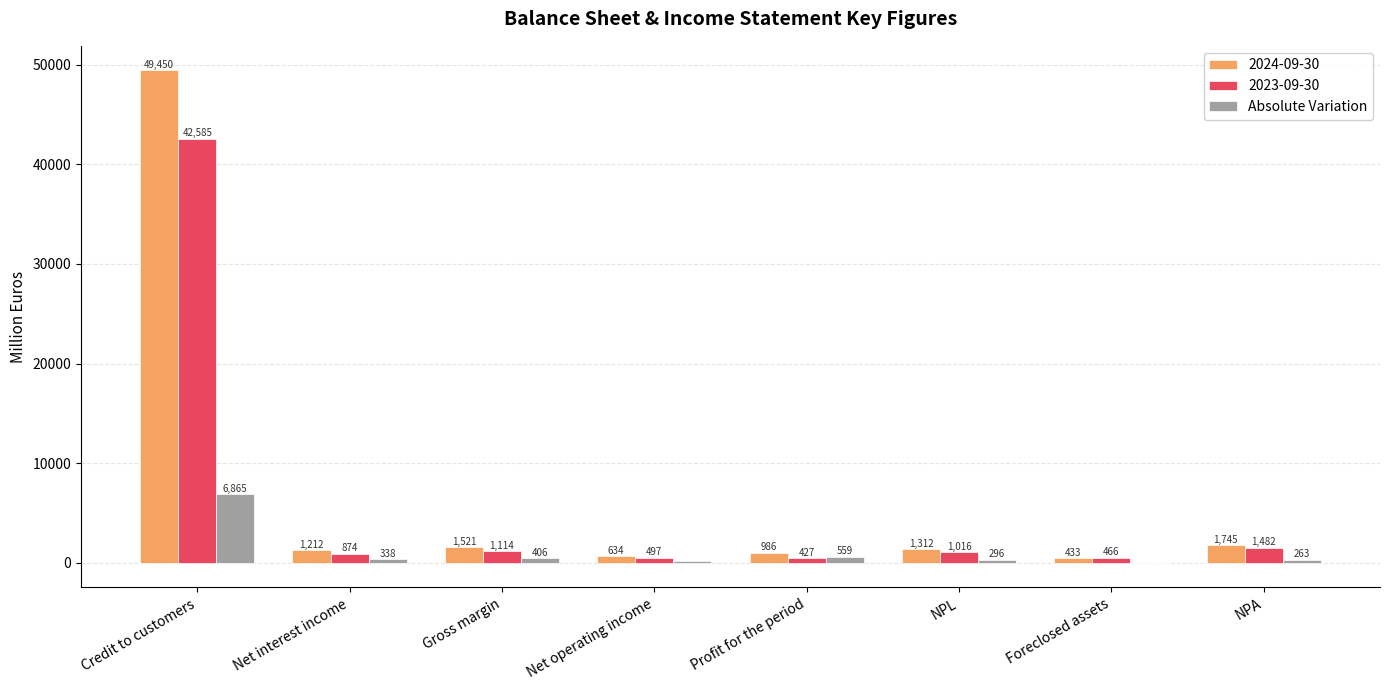

What is the greatest value displayed?

49450